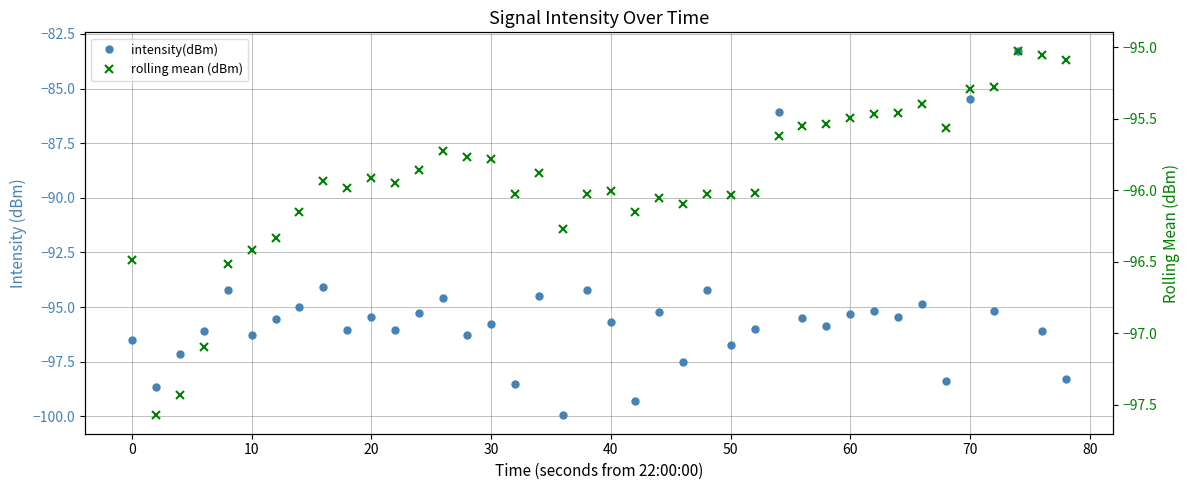

How many interior local valleys does the rolling mean (dBm) series have?

9